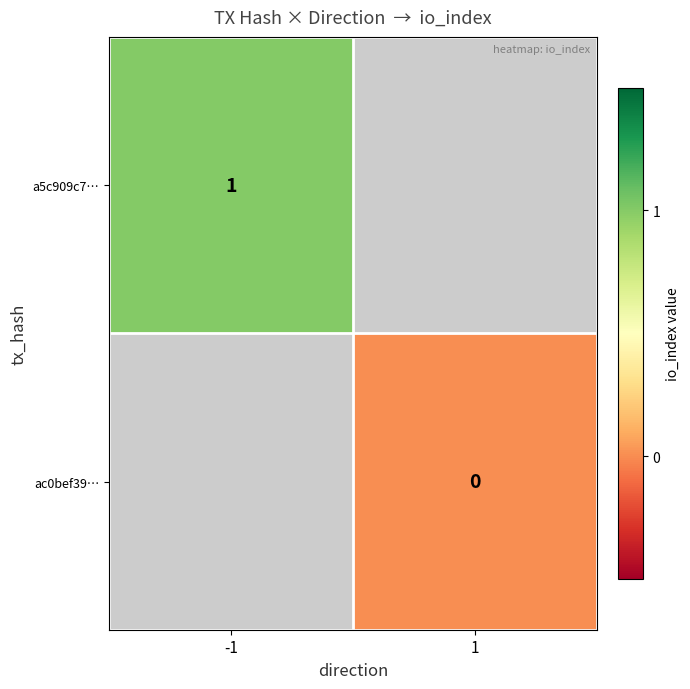

Is it true that a5c909c7… equals 0 at -1?

False